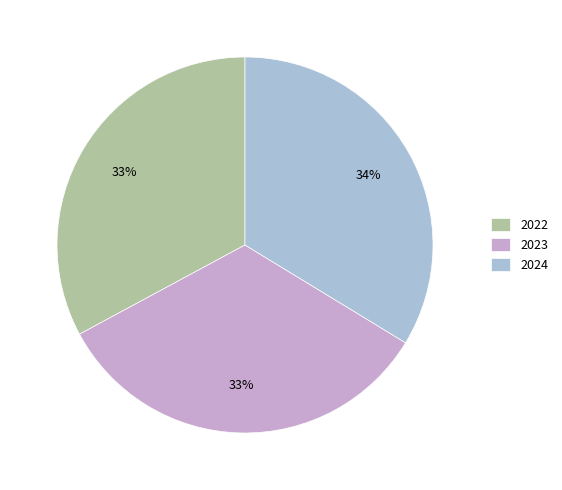

What is the smallest slice in the pie chart?

2022